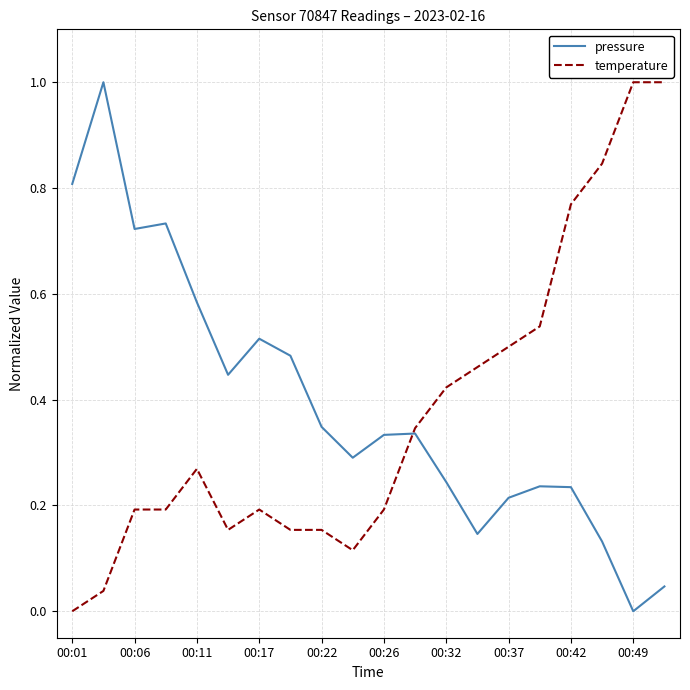

What is the maximum value for temperature?

1.0